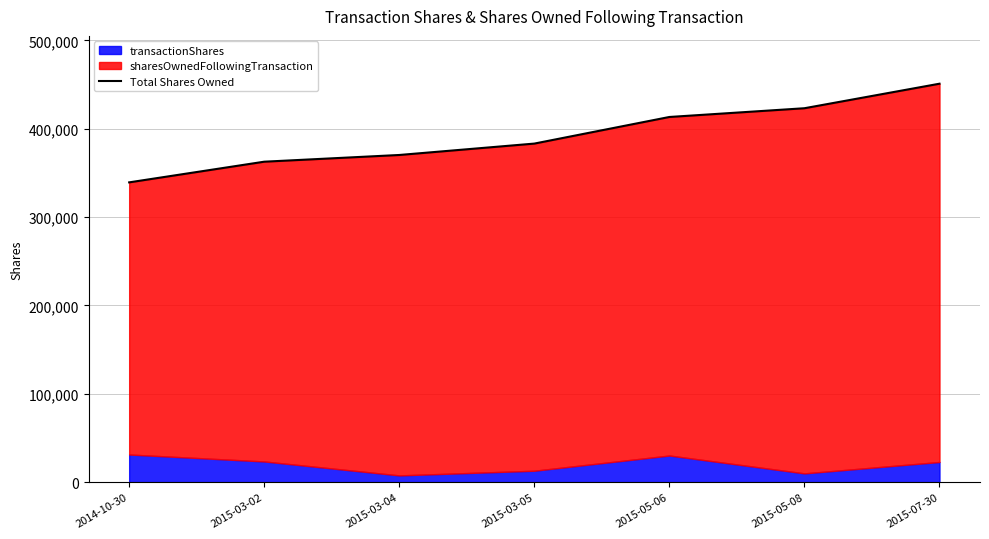

What is the average value?

391889